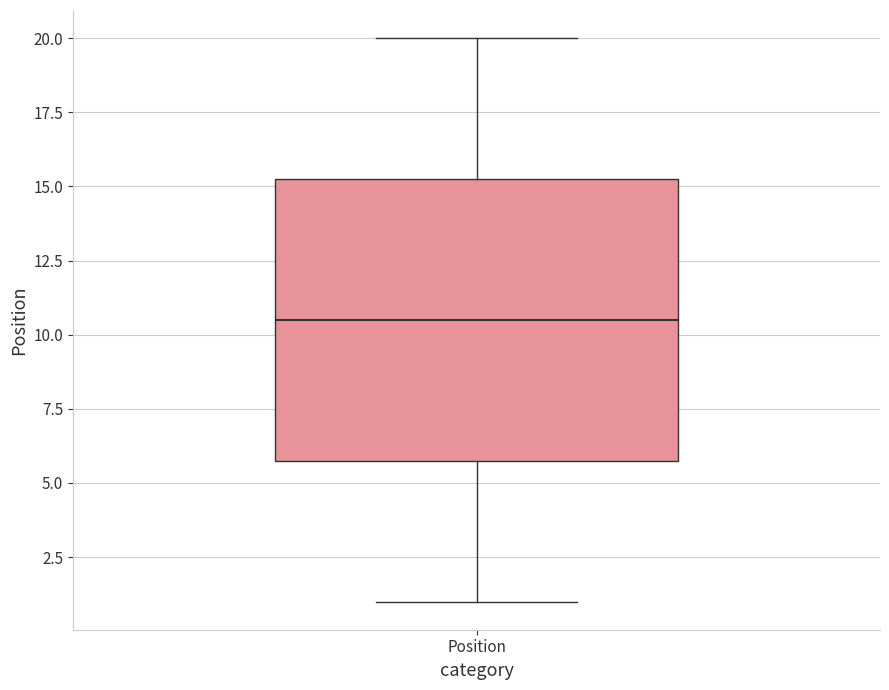

Read this box plot against the y-axis: the position of the median line, the range covered by the box, and the ends of both whiskers. The values are not printed on the chart, so give them approximately, as read against the axis.

median 10.5, box 6.0 to 15.5, whiskers 1.0 to 20.0